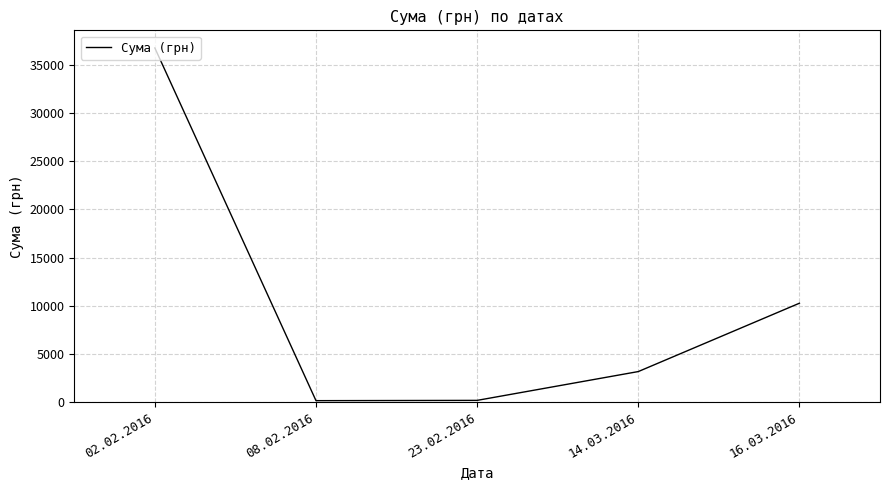

What is the difference between the maximum and second lowest values?

36603.5